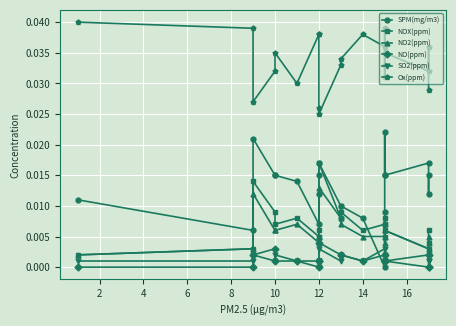

What is the sum of all Ox(ppm) values?

0.7